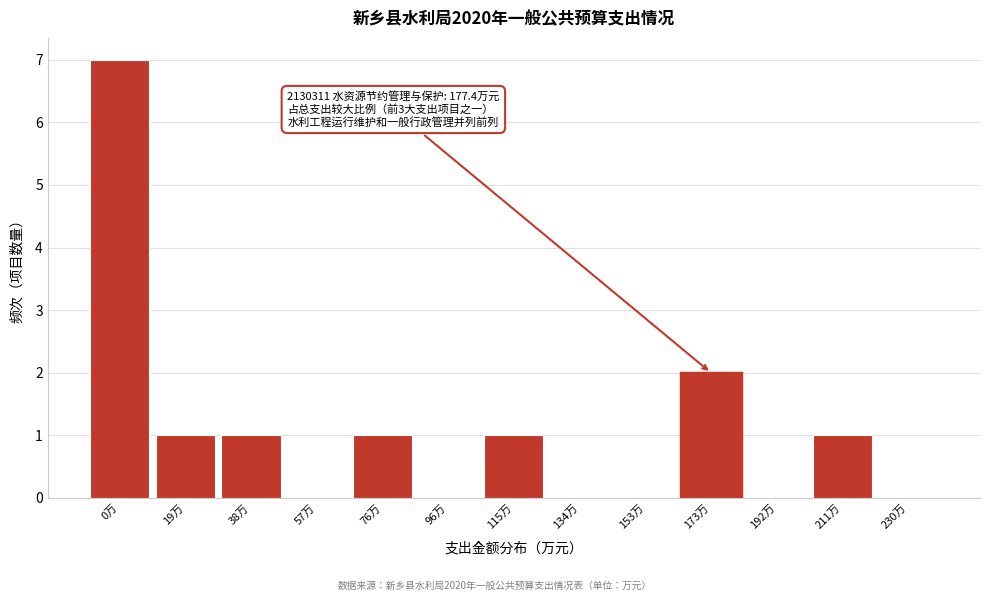

Reading right to left, what are all the values shown in this chart?

230万=0	211万=1	192万=0	173万=2	153万=0	134万=0	115万=1	96万=0	76万=1	57万=0	38万=1	19万=1	0万=7